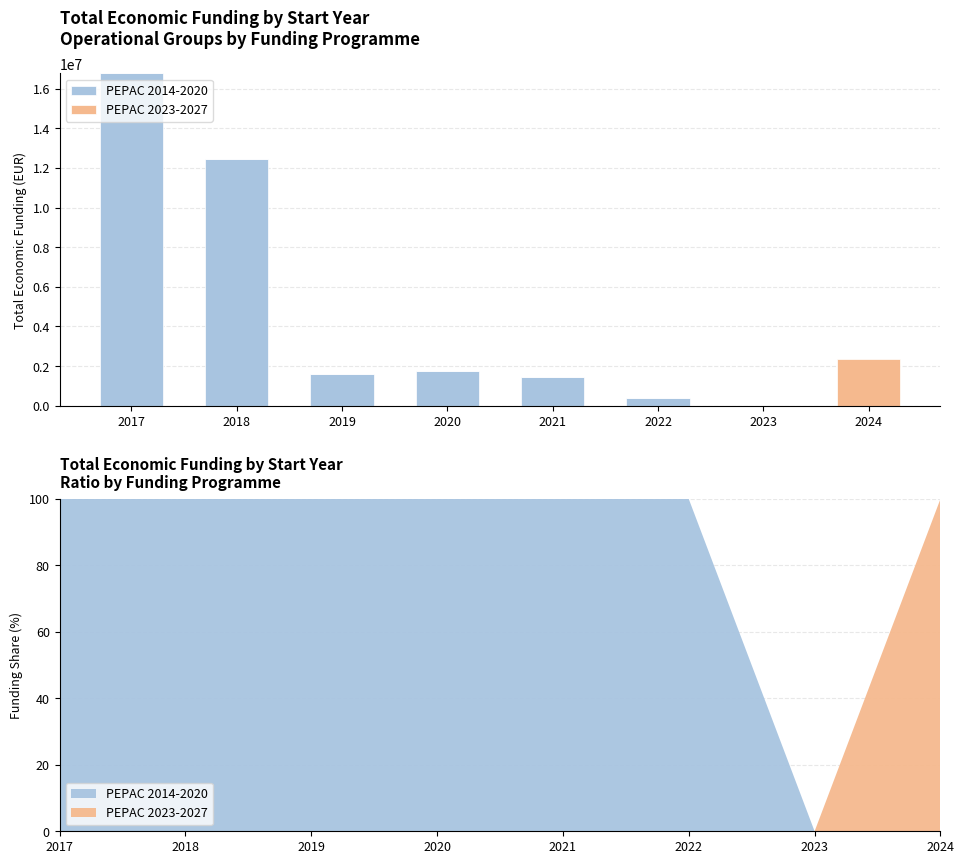

Reading left to right, extract all data points from this chart.

PEPAC 2014-2020: 2017=16771326	2018=12448313	2019=1592821	2020=1743693	2021=1450171	2022=395340	2023=0	2024=0
PEPAC 2023-2027: 2017=0	2018=0	2019=0	2020=0	2021=0	2022=0	2023=0	2024=2379026